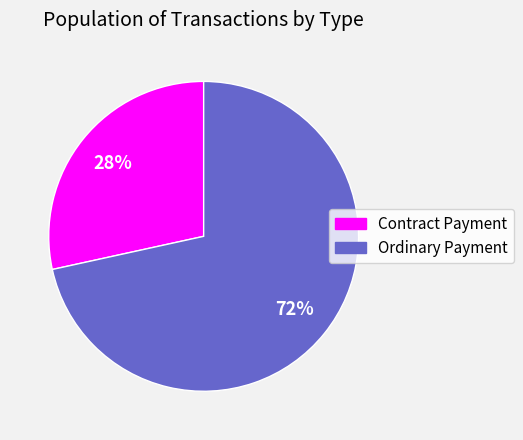

To the nearest percent, what is the average slice percentage?

50%